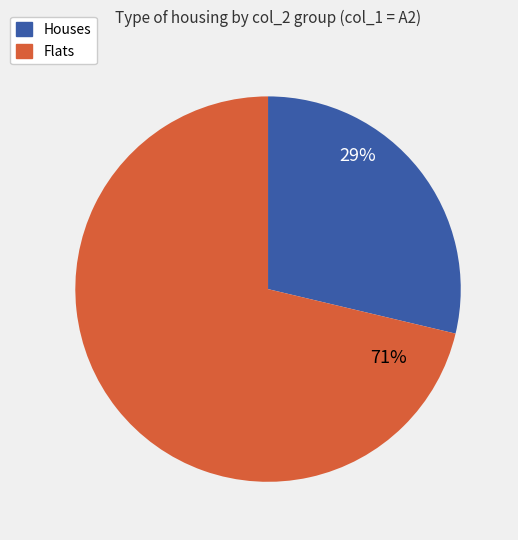

Is there any slice that represents more than half of the pie?

Yes